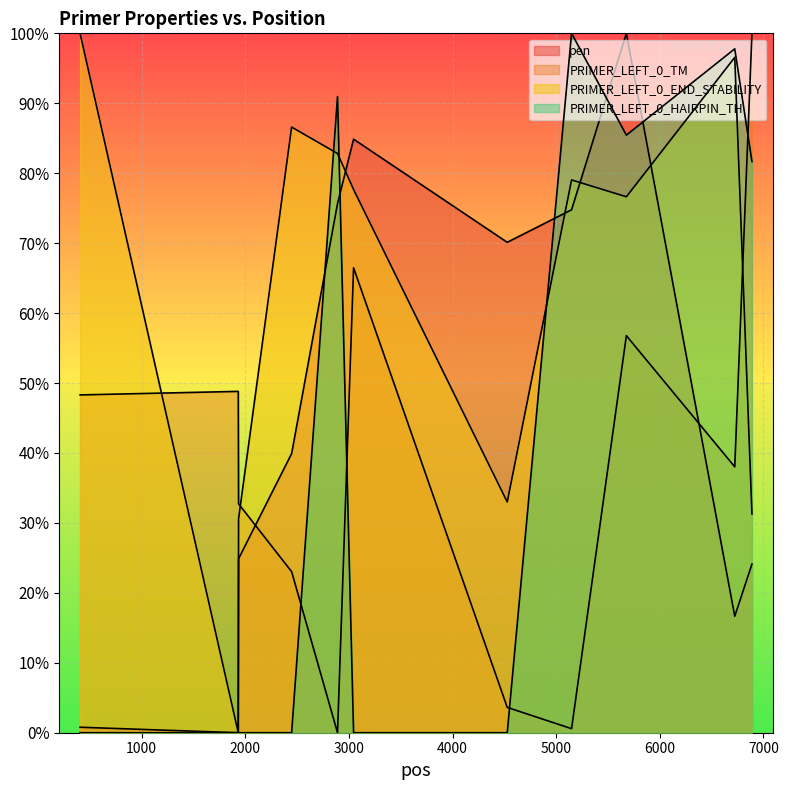

Reading right to left, what are all the values shown in this chart?

pen: 24.1	16.7	100.0	74.8	70.1	84.9	75.7	39.9	24.9	0.0	0.8
PRIMER_LEFT_0_TM: 100.0	38.0	56.8	0.6	3.6	66.5	0.0	23.0	32.7	48.8	48.3
PRIMER_LEFT_0_END_STABILITY: 31.3	96.6	76.6	79.0	33.0	77.7	82.8	86.6	30.6	0.0	100.0
PRIMER_LEFT_0_HAIRPIN_TH: 81.7	97.8	85.4	100.0	0.0	0.0	91.0	0.0	0.0	0.0	0.0